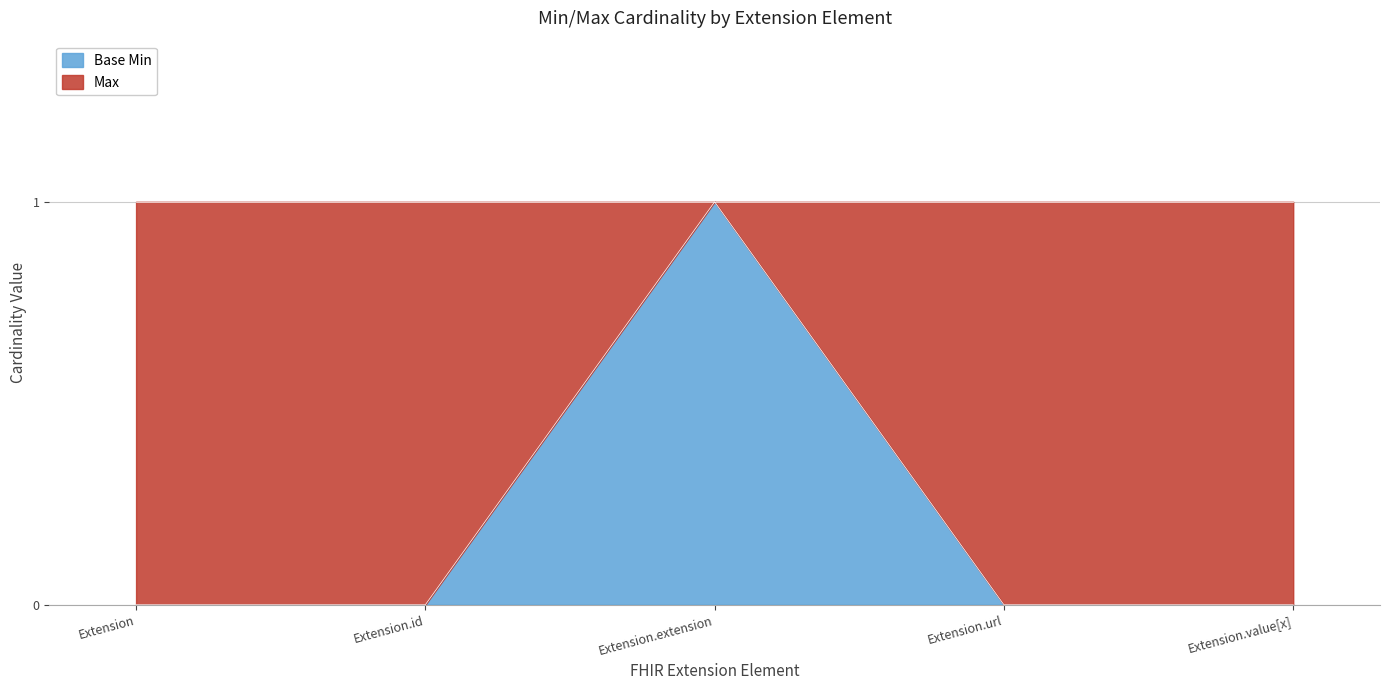

Which has a higher value, Extension or Extension.id?

Extension